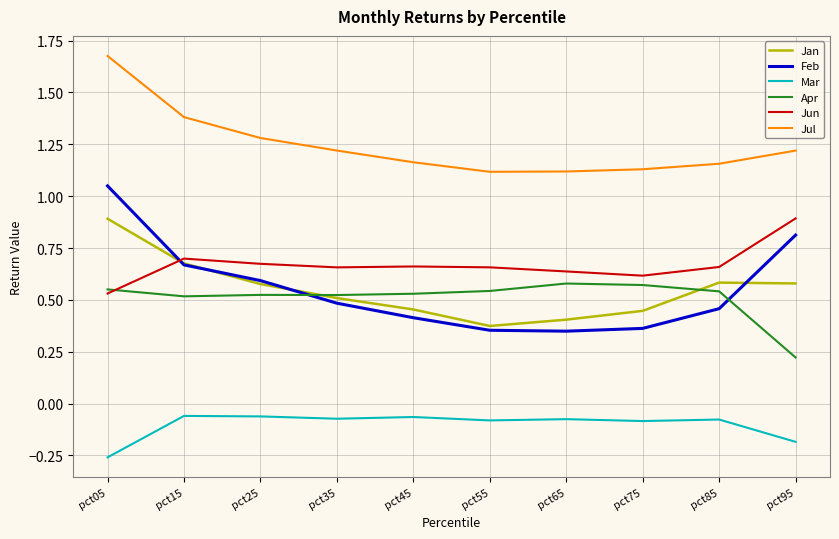

True or false: Mar and Apr intersect in this chart.

False